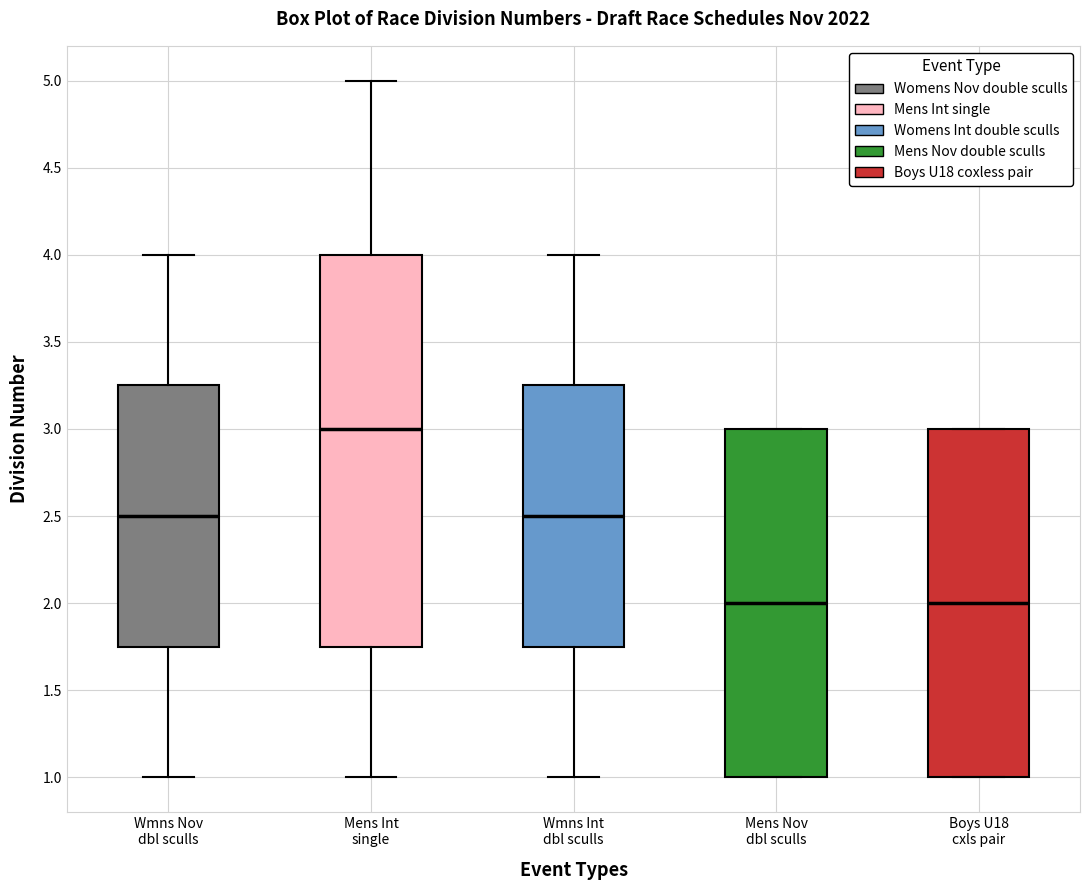

Reading left to right, read every box against the y-axis: the position of its median line, the range the box covers, and the ends of its whiskers. The values are not printed on the chart, so give them approximately, as read against the axis.

Wmns Nov dbl sculls: median 2.50, box 1.75 to 3.25, whiskers 1.00 to 4.00
Mens Int single: median 3.00, box 1.75 to 4.00, whiskers 1.00 to 5.00
Wmns Int dbl sculls: median 2.50, box 1.75 to 3.25, whiskers 1.00 to 4.00
Mens Nov dbl sculls: median 2.00, box 1.00 to 3.00, whiskers 1.00 to 3.00
Boys U18 cxls pair: median 2.00, box 1.00 to 3.00, whiskers 1.00 to 3.00